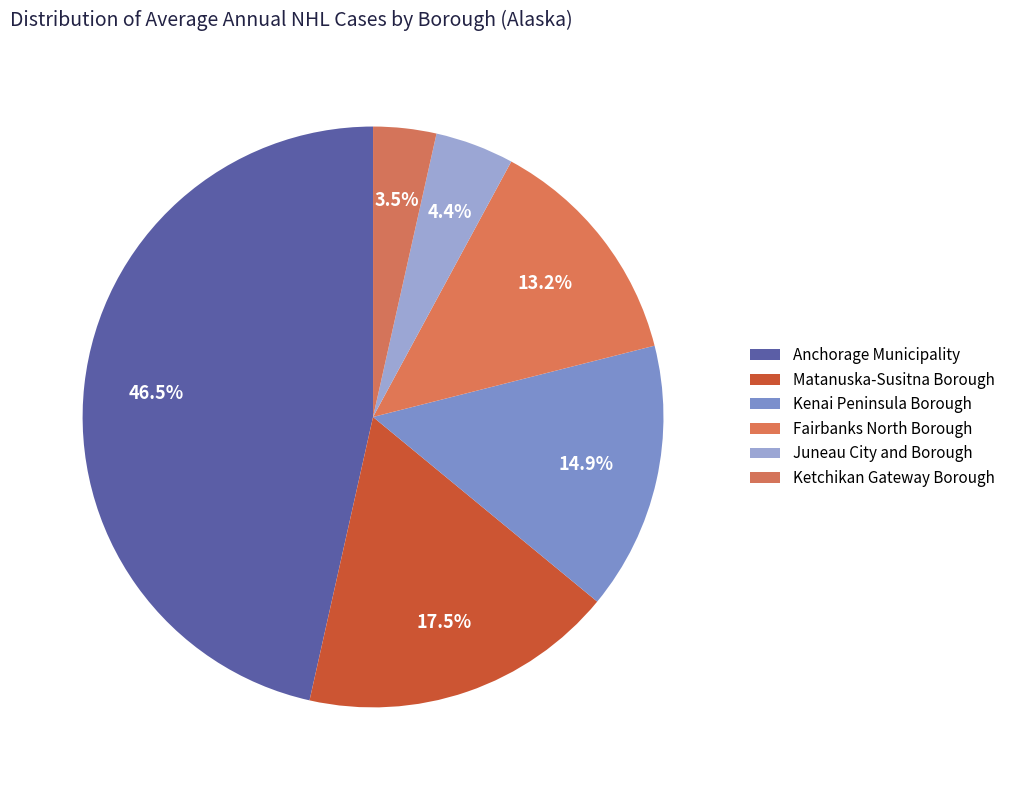

What is the largest slice in the pie chart?

Anchorage Municipality